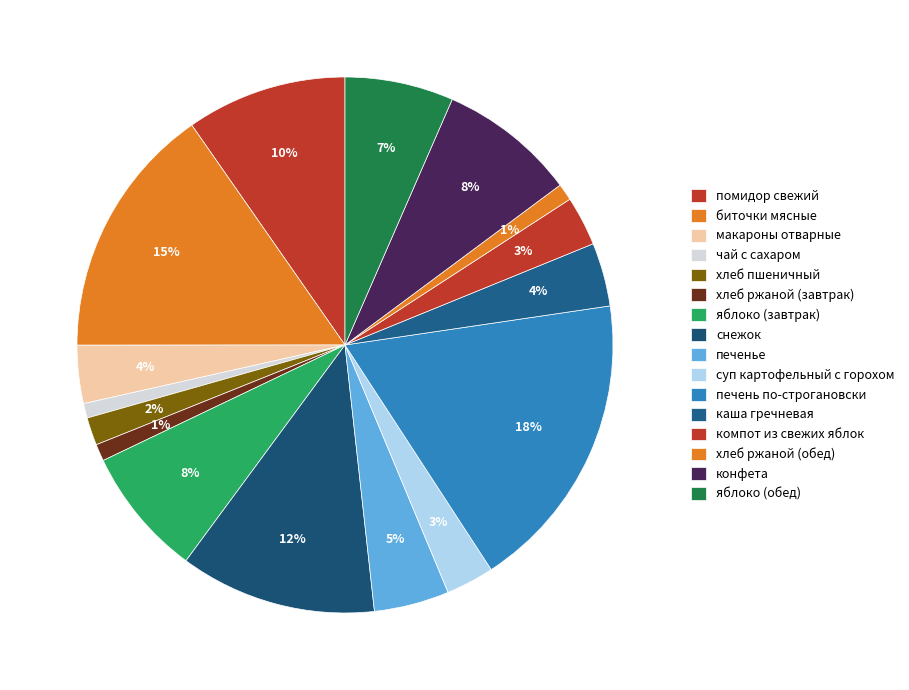

Rank the categories by value from highest to lowest.

печень по-строгановски, биточки мясные, снежок, помидор свежий, конфета, яблоко (завтрак), яблоко (обед), печенье, каша гречневая, макароны отварные, компот из свежих яблок, суп картофельный с горохом, хлеб пшеничный, хлеб ржаной (завтрак), хлеб ржаной (обед), чай с сахаром